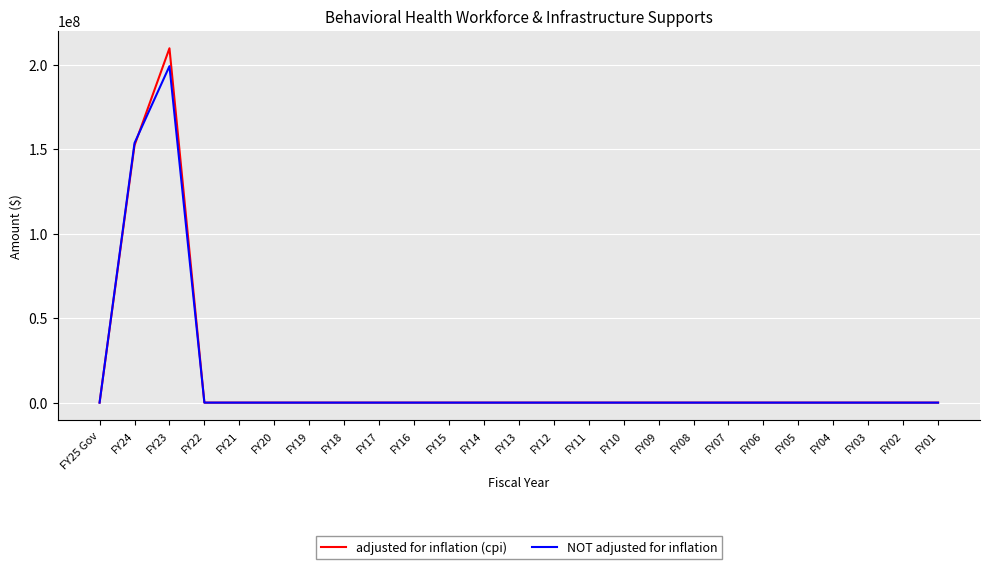

List the series in order of their peak value, lowest first.

NOT adjusted for inflation, adjusted for inflation (cpi)